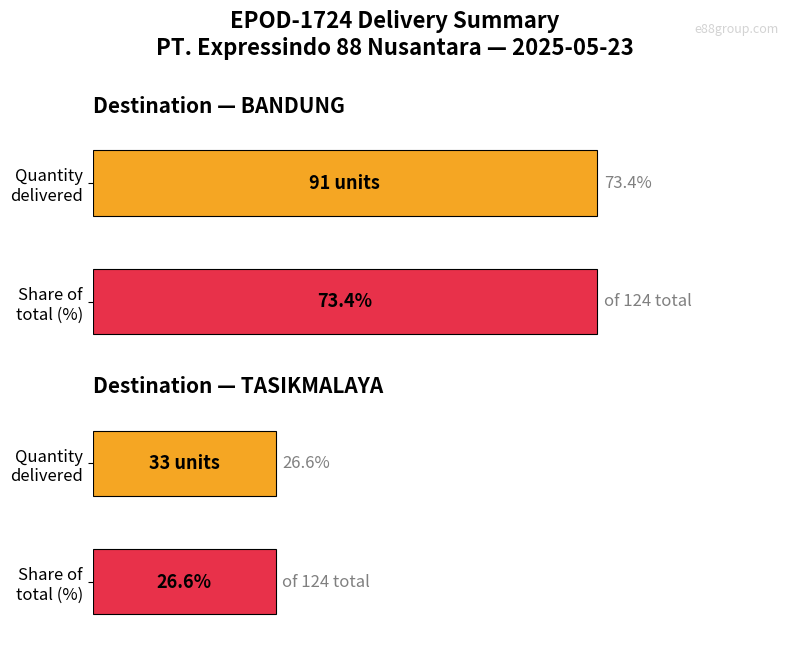

Does the chart contain any negative values?

No